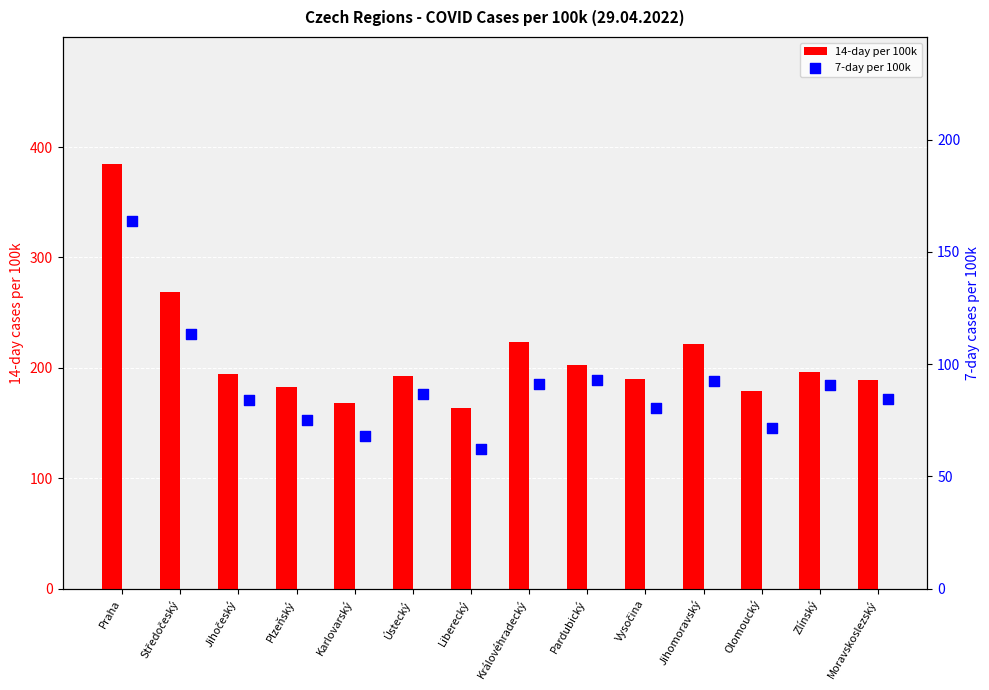

Is the value of 14-day per 100k at Karlovarský greater than the value of 7-day per 100k at Olomoucký?

Yes